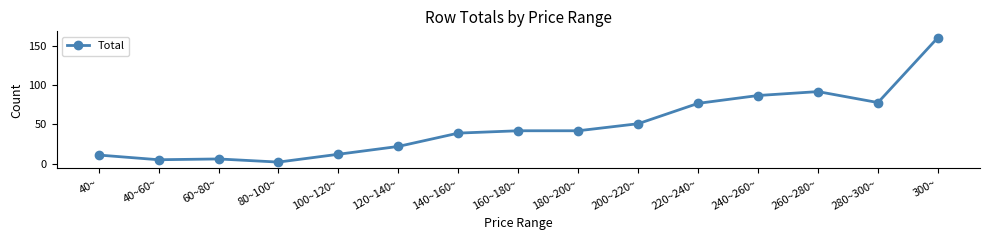

What is the sum of all values?

727